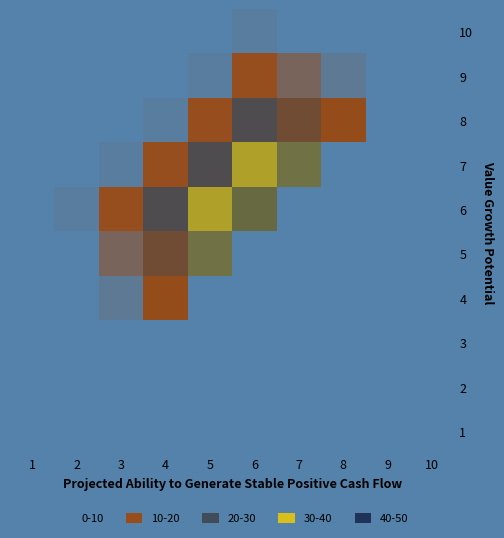

The value of 7 at 1 is 0.0. True or false?

True